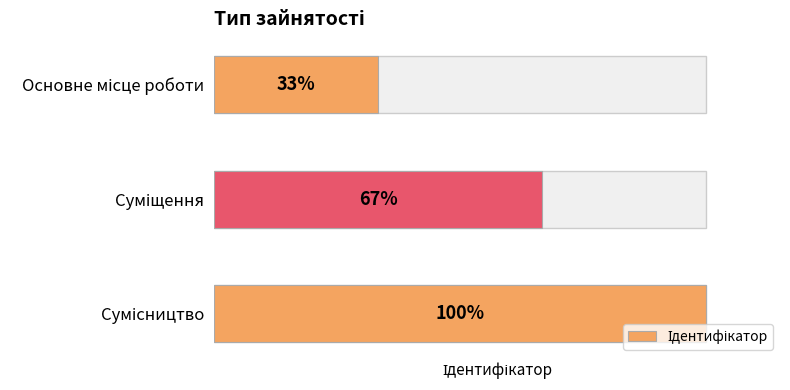

Count the values in the range 1 to 3.

3